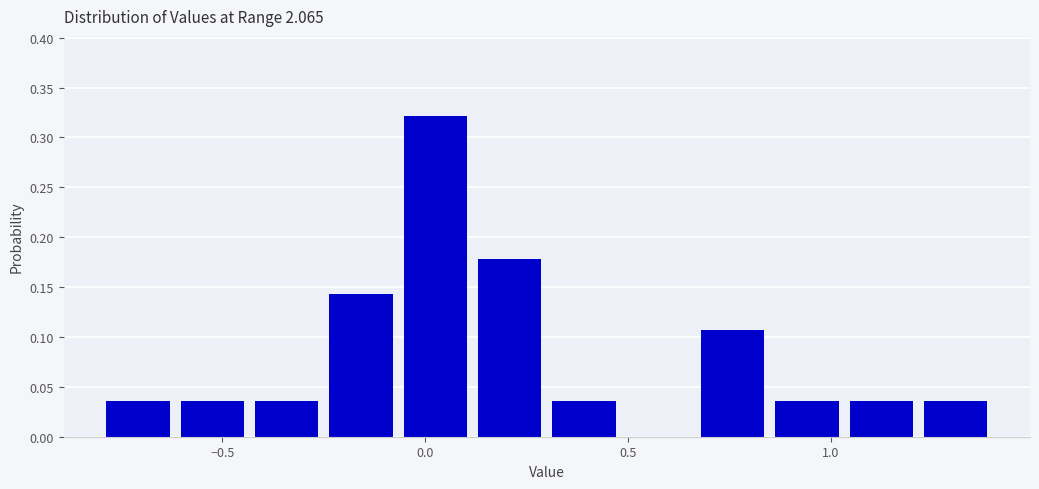

Around what value on the x-axis is the tallest bar? Give the approximate position of its centre, as read against the axis.

0.05